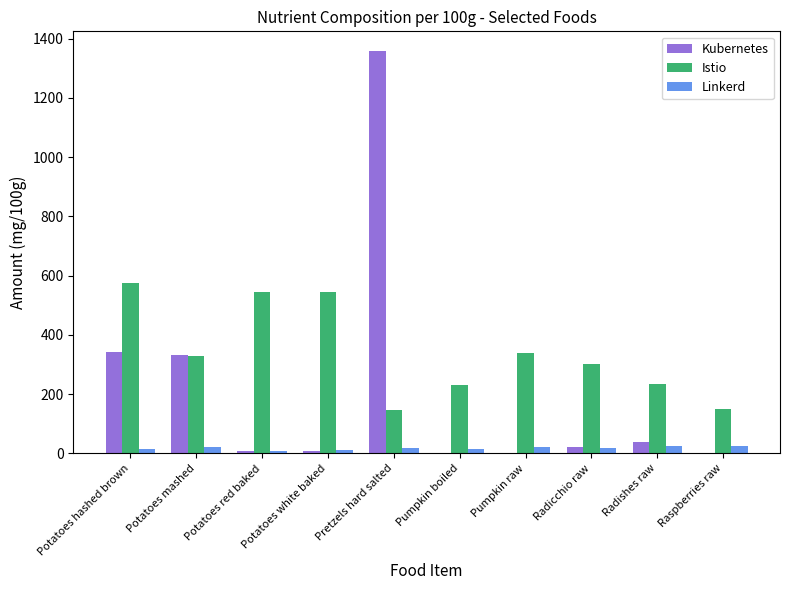

At which category is the sum across all series the highest?

Pretzels hard salted